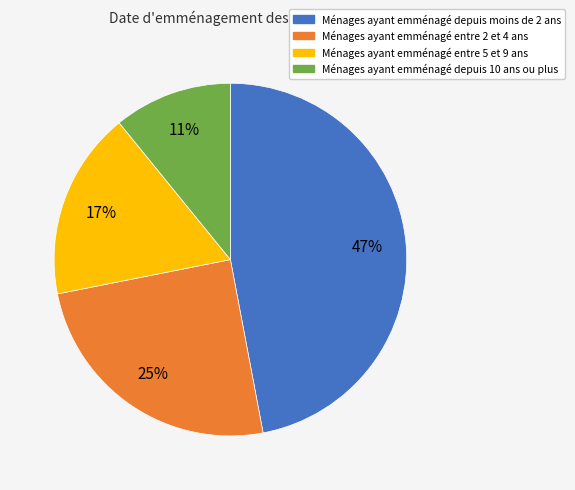

Rank the categories by value from lowest to highest.

Ménages ayant emménagé depuis 10 ans ou plus, Ménages ayant emménagé entre 5 et 9 ans, Ménages ayant emménagé entre 2 et 4 ans, Ménages ayant emménagé depuis moins de 2 ans